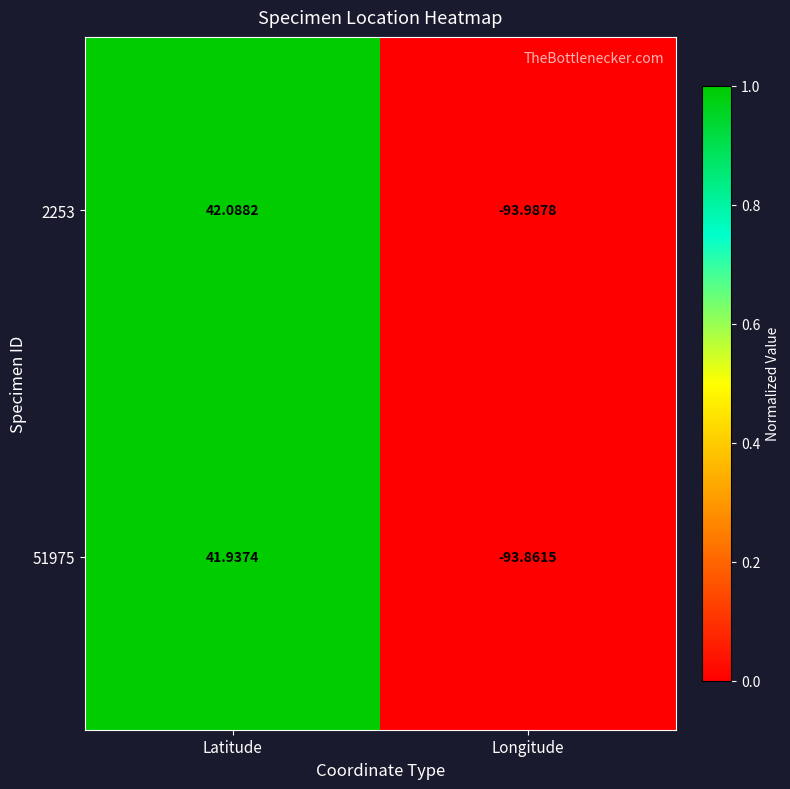

Where is 2253 nearest to the value -25?

Latitude